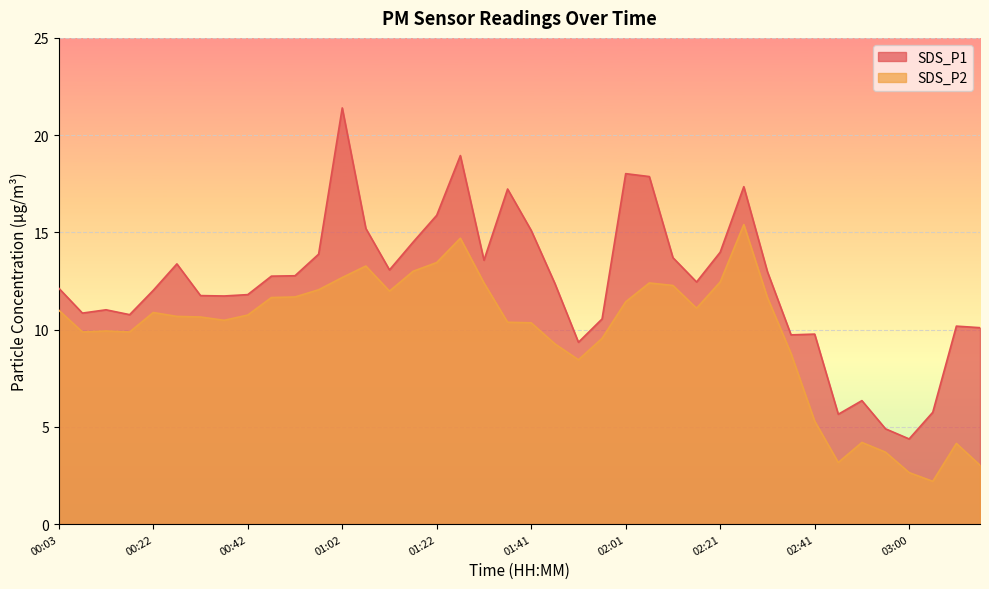

Reading left to right, extract all data points from this chart.

SDS_P1: 00:03=12.1	00:08=10.8	00:12=11.0	00:17=10.8	00:22=12.0	00:27=13.4	00:32=11.8	00:37=11.7	00:42=11.8	00:47=12.8	00:52=12.8	00:57=13.9	01:02=21.4	01:07=15.2	01:12=13.1	01:17=14.5	01:22=15.9	01:27=18.9	01:32=13.6	01:36=17.2	01:41=15.1	01:46=12.4	01:51=9.3	01:56=10.6	02:01=18.0	02:06=17.9	02:11=13.7	02:16=12.4	02:21=14.0	02:26=17.4	02:31=13.0	02:36=9.7	02:41=9.8	02:46=5.7	02:50=6.3	02:55=4.9	03:00=4.4	03:05=5.8	03:10=10.2	03:15=10.1
SDS_P2: 00:03=11.0	00:08=9.9	00:12=9.9	00:17=9.9	00:22=10.9	00:27=10.7	00:32=10.7	00:37=10.5	00:42=10.8	00:47=11.7	00:52=11.7	00:57=12.1	01:02=12.7	01:07=13.3	01:12=12.0	01:17=13.0	01:22=13.4	01:27=14.7	01:32=12.4	01:36=10.4	01:41=10.3	01:46=9.3	01:51=8.4	01:56=9.6	02:01=11.4	02:06=12.4	02:11=12.3	02:16=11.1	02:21=12.4	02:26=15.4	02:31=11.7	02:36=8.8	02:41=5.3	02:46=3.2	02:50=4.2	02:55=3.7	03:00=2.6	03:05=2.2	03:10=4.2	03:15=3.0